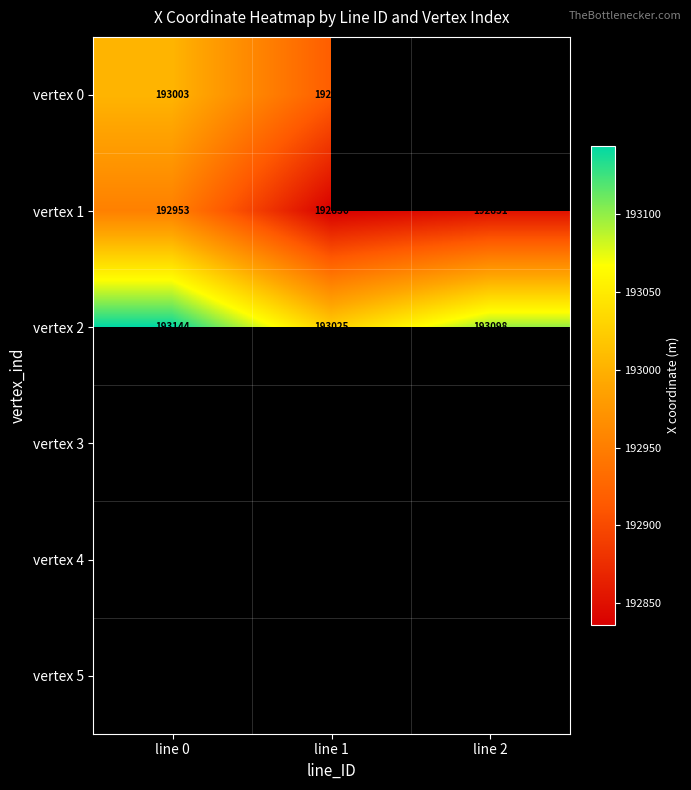

Which has a higher value, line 2 or line 1?

line 1